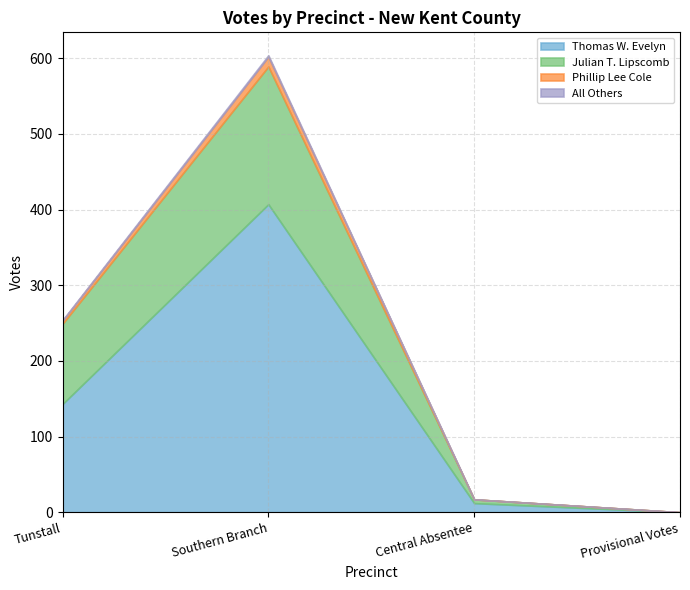

Is it true that Thomas W. Evelyn equals 92 at Tunstall?

False